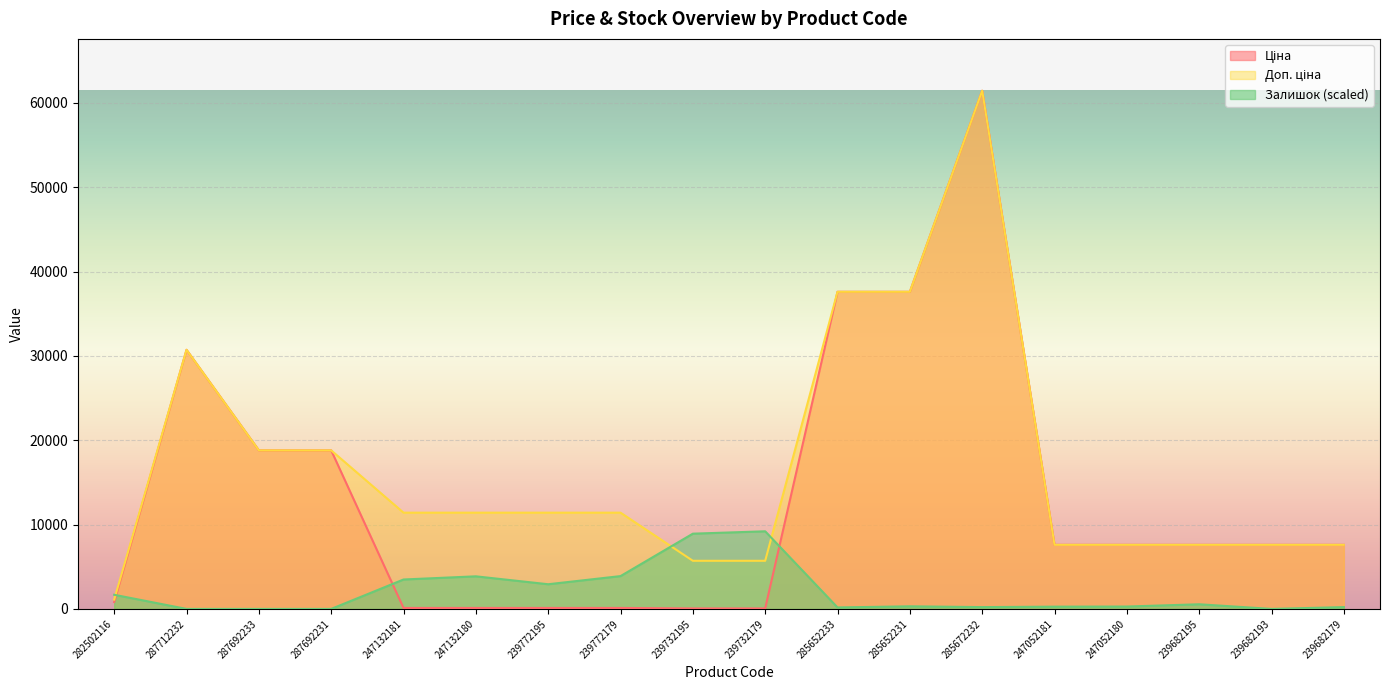

What is the difference between the highest and lowest values at 239682179?

7381.9